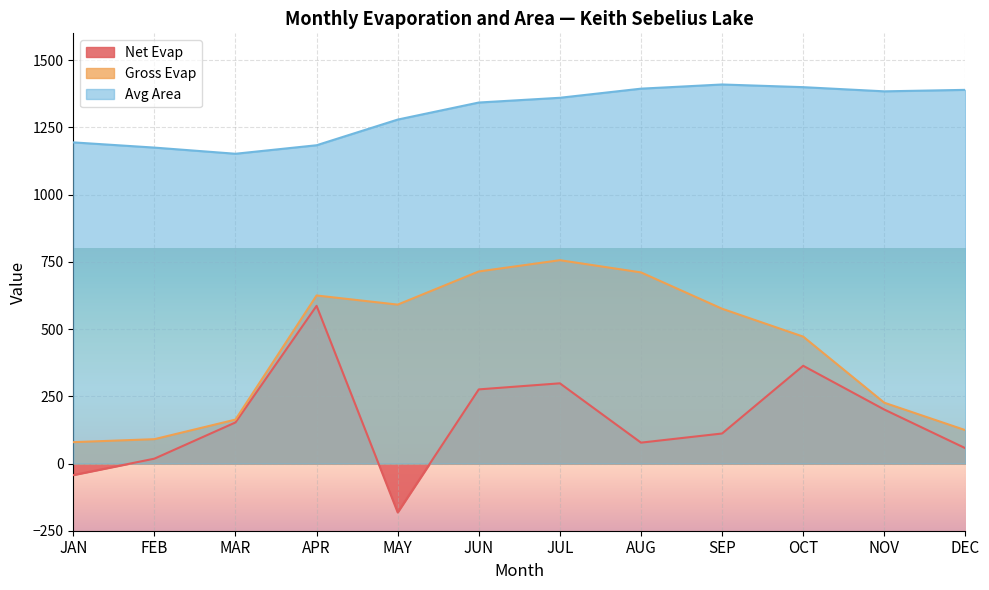

The value of Gross Evap at JAN is 79.4. True or false?

True